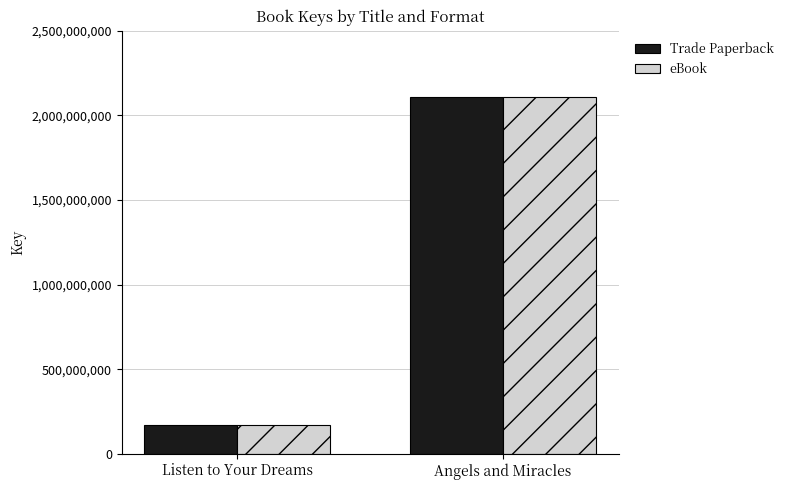

Which category has the highest value in the Trade Paperback series?

Angels and Miracles